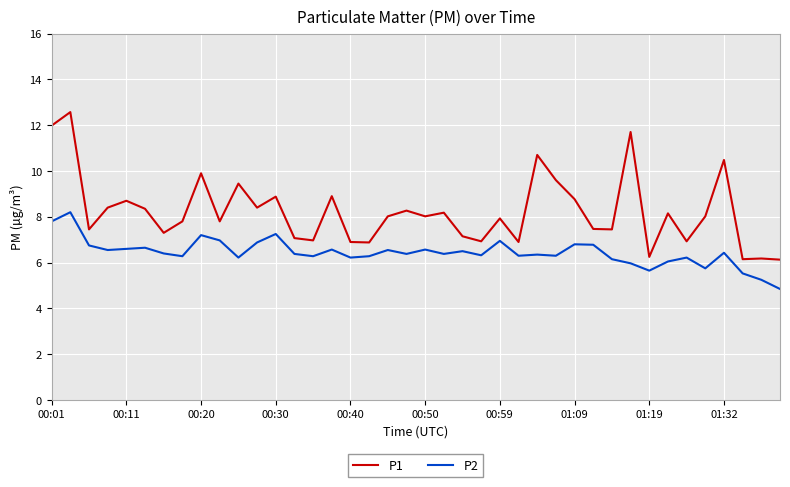

True or false: P1 and P2 cross at least once.

False